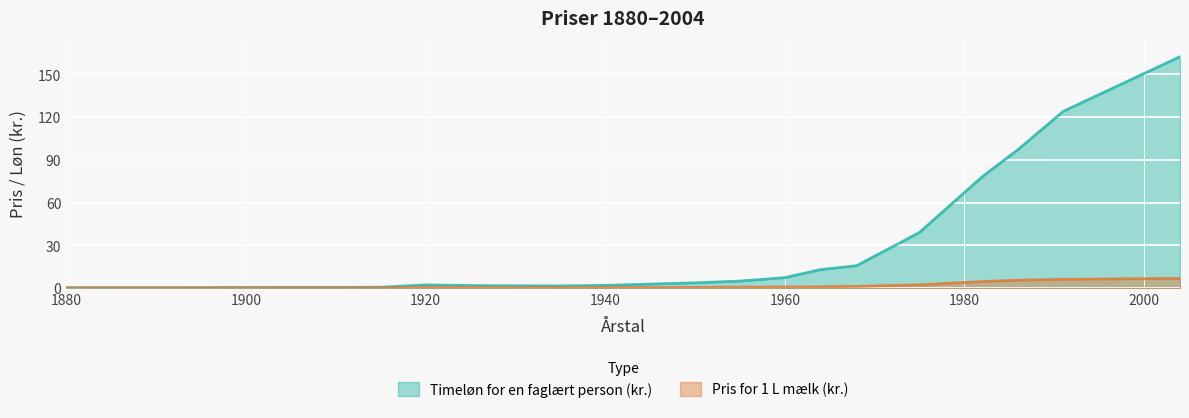

What is the difference between the highest and lowest values at 1900?

0.3